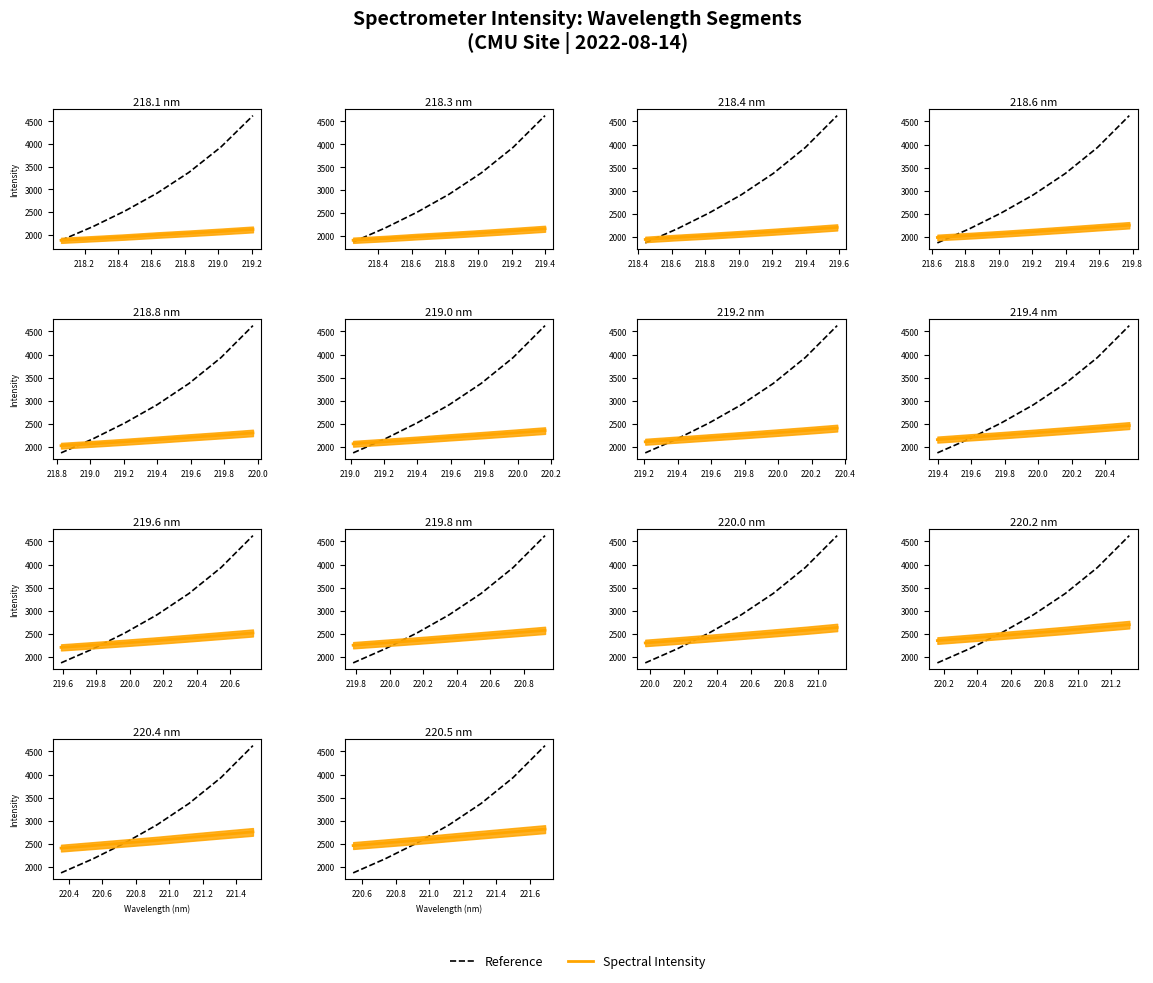

Is the value of Spectral Intensity at 219.2 greater than the value of Reference at 218.0?

Yes